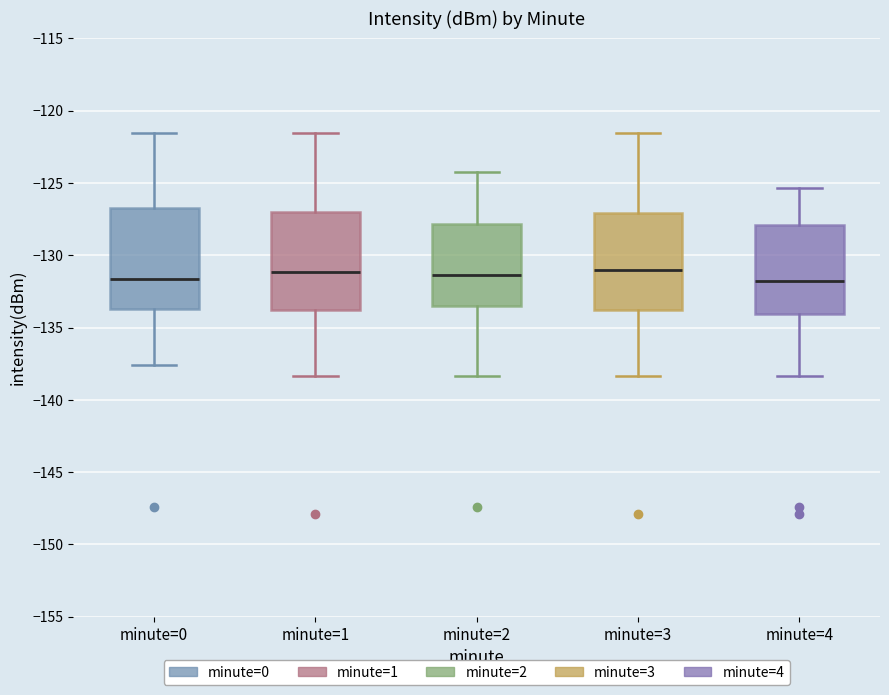

Reading left to right, transcribe this box plot: for each box, give where its median line is, the range the box spans, and where its two whiskers end, as read against the y-axis. The values are not printed on the chart, so give them approximately, as read against the axis.

minute=0: median -131.5, box -133.5 to -126.5, whiskers -137.5 to -121.5
minute=1: median -131.0, box -134.0 to -127.0, whiskers -138.5 to -121.5
minute=2: median -131.5, box -133.5 to -128.0, whiskers -138.5 to -124.0
minute=3: median -131.0, box -134.0 to -127.0, whiskers -138.5 to -121.5
minute=4: median -132.0, box -134.0 to -128.0, whiskers -138.5 to -125.5